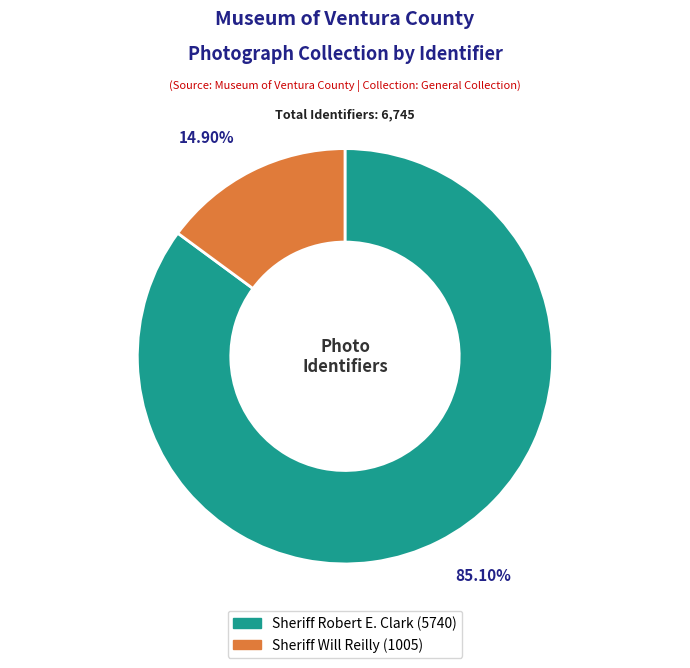

Does any single category account for the majority?

Yes